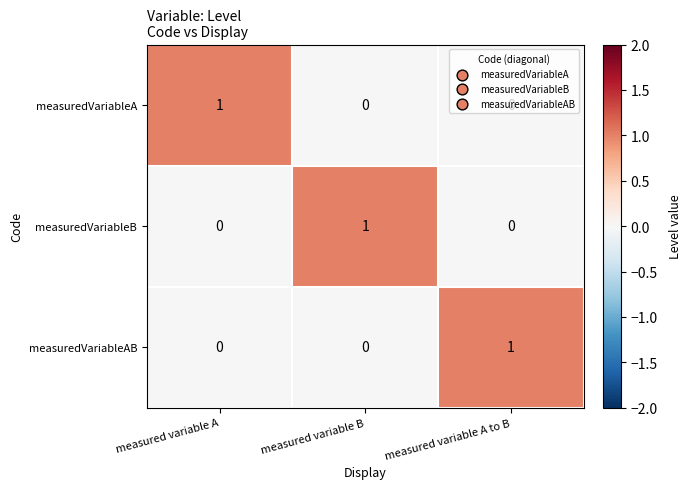

At how many categories does at least one series exceed 0?

3